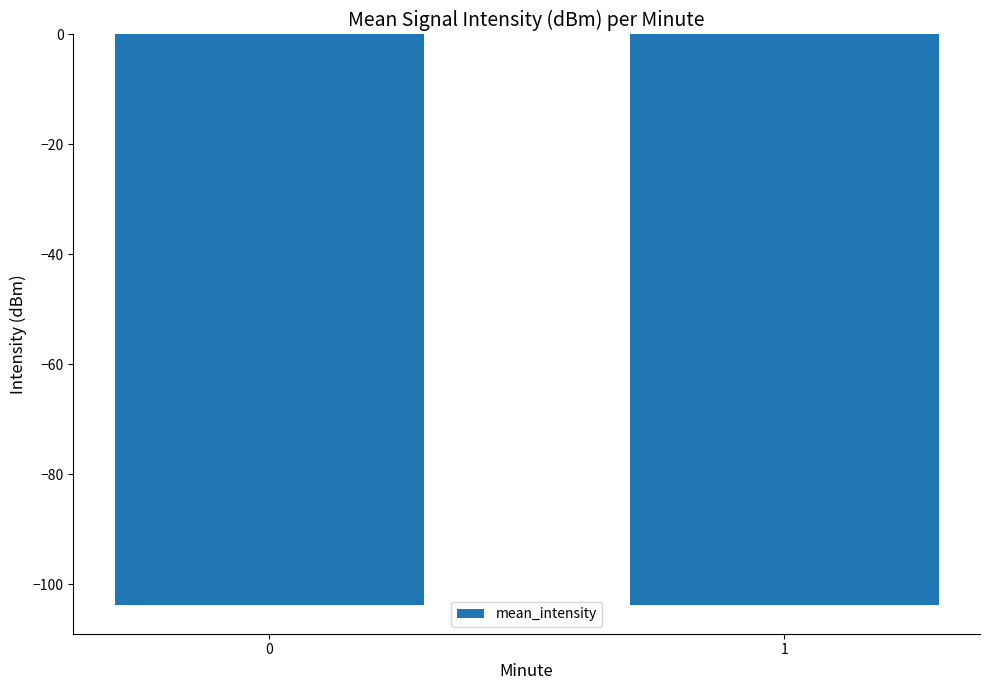

Does the chart contain stacked bars?

No